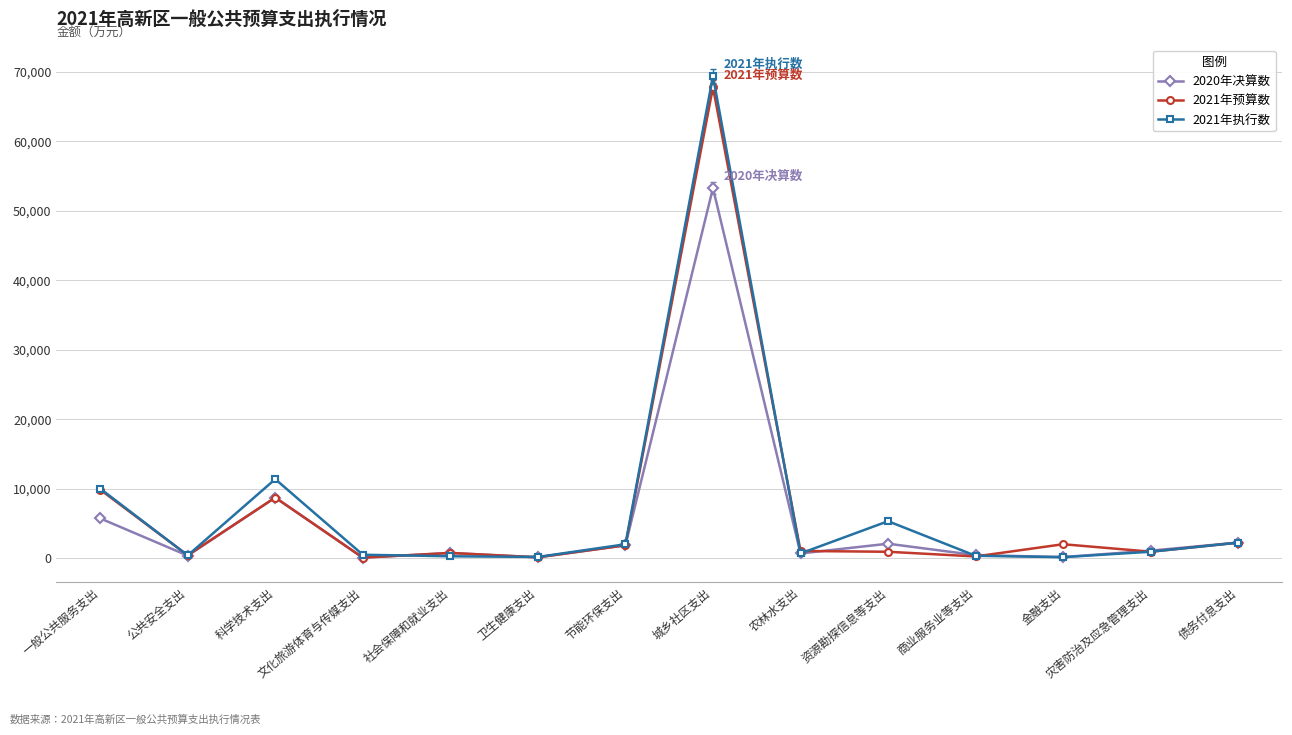

True or false: 2020年决算数 has more than 1 interior local peaks.

True